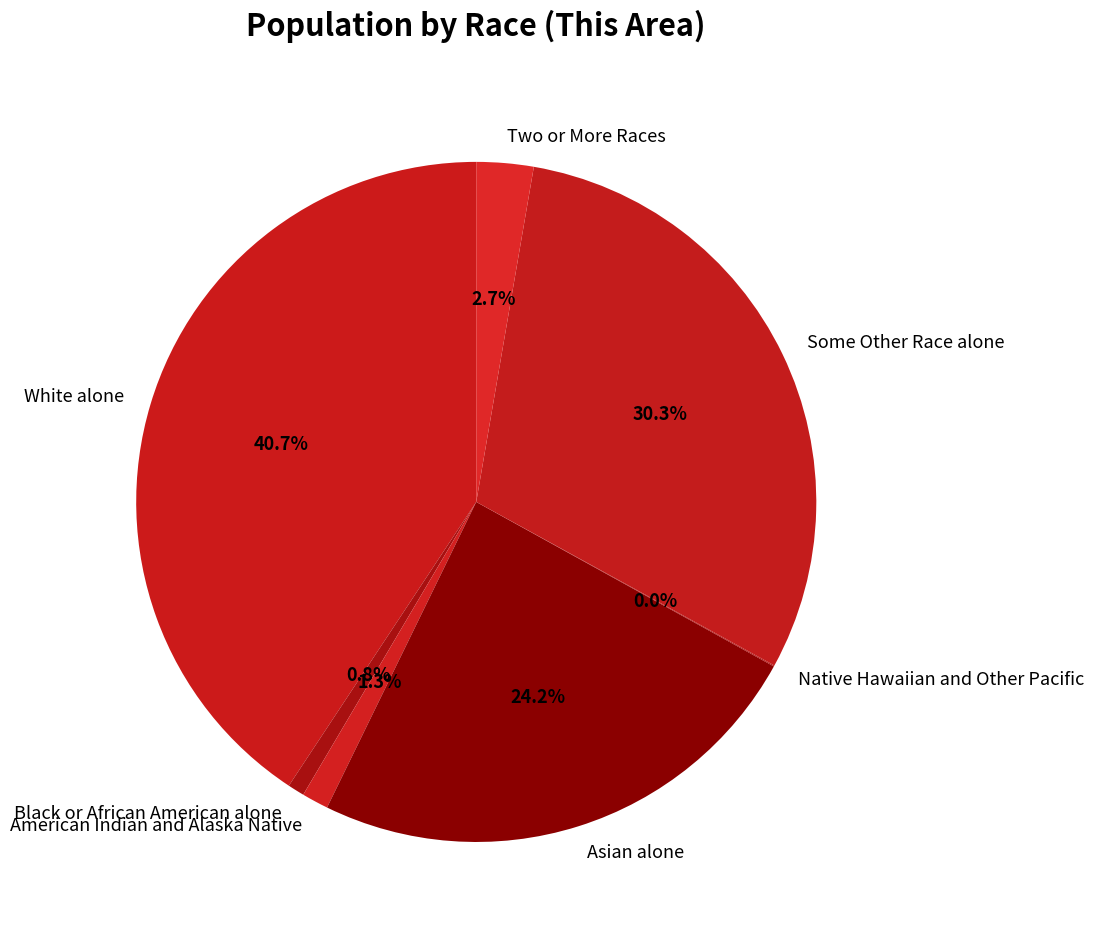

Combined, do American Indian and Alaska Native and White alone account for over 50%?

No